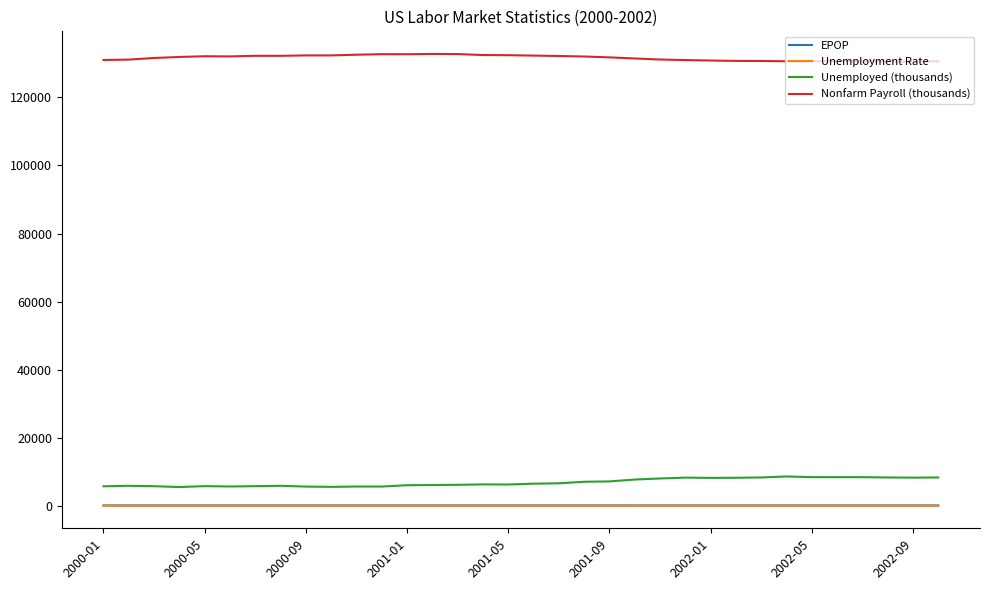

Which series has the largest total across all categories?

Nonfarm Payroll (thousands)